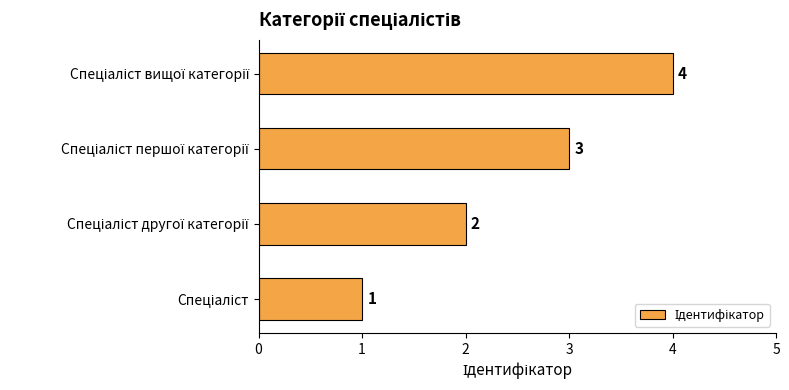

Count the values in the range 2 to 4.

3